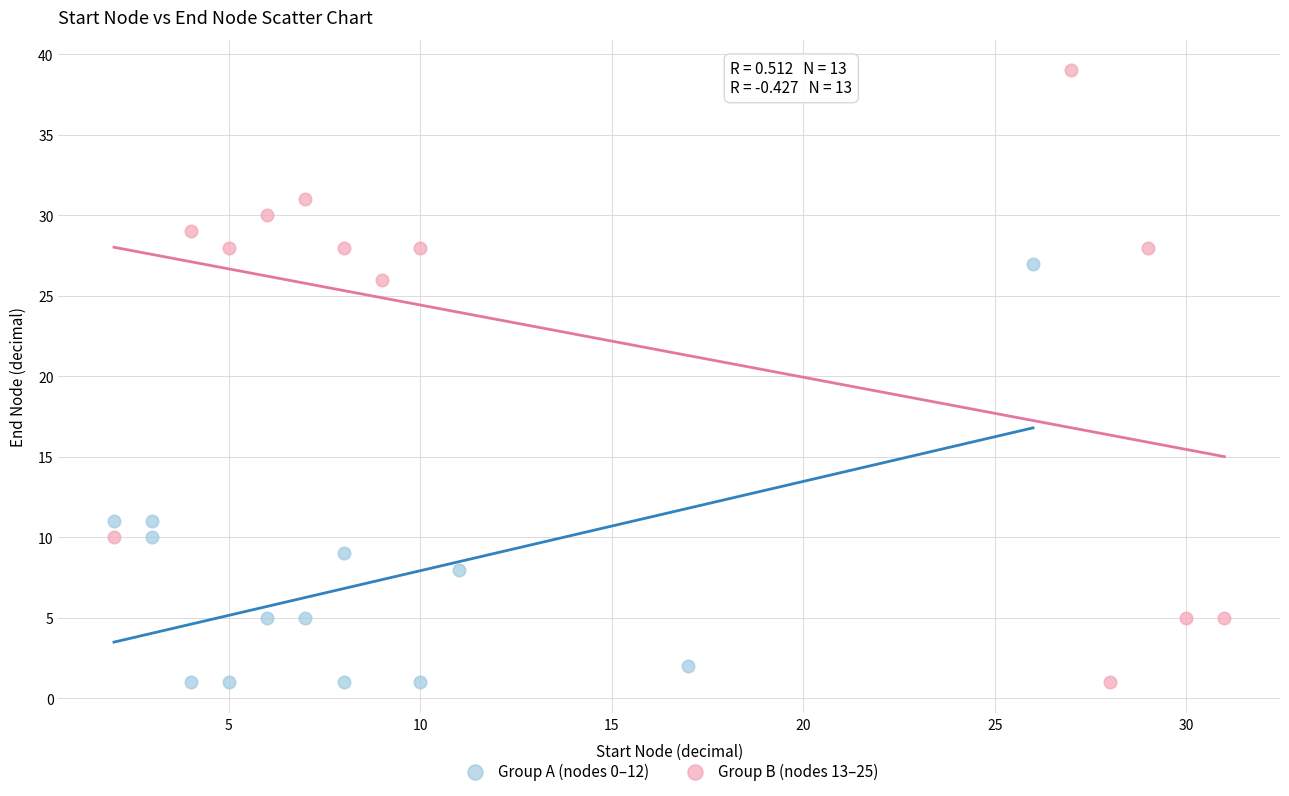

Which series reaches the maximum Y coordinate?

Group B (nodes 13–25)